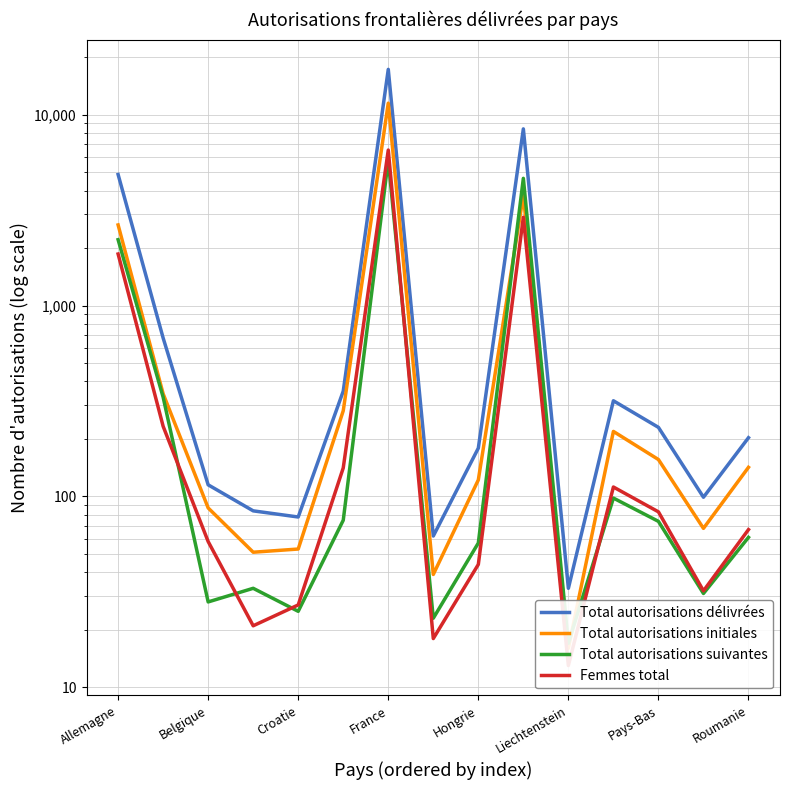

How many values in the Total autorisations suivantes series exceed 61?

7